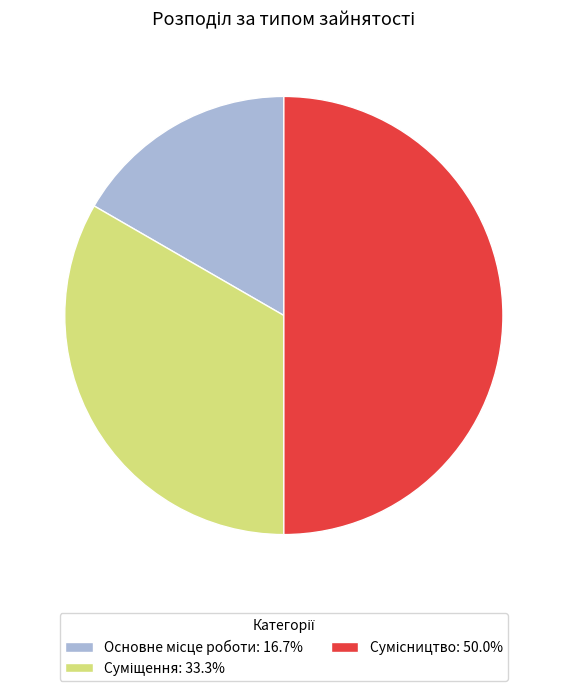

To the nearest percent, what portion does Суміщення represent?

33%